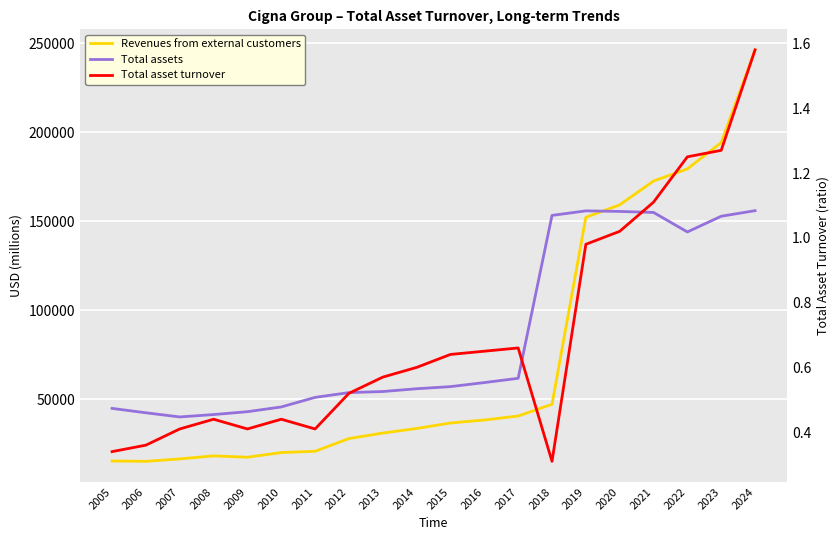

Reading right to left, transcribe all the data shown in this chart.

Revenues from external customers: 246148.0	194099.0	179361.0	172529.0	159157.0	152176.0	47170.0	40580.0	38352.0	36666.0	33594.0	31003.0	27931.0	20790.0	20073.0	17443.0	18208.0	16494.0	15132.0	15332.0
Total assets: 155881.0	152761.0	143932.0	154889.0	155451.0	155774.0	153226.0	61759.0	59360.0	57088.0	55896.0	54336.0	53734.0	51047.0	45682.0	43013.0	41406.0	40065.0	42399.0	44863.0
Total asset turnover: 1.6	1.3	1.2	1.1	1.0	1.0	0.3	0.7	0.7	0.6	0.6	0.6	0.5	0.4	0.4	0.4	0.4	0.4	0.4	0.3